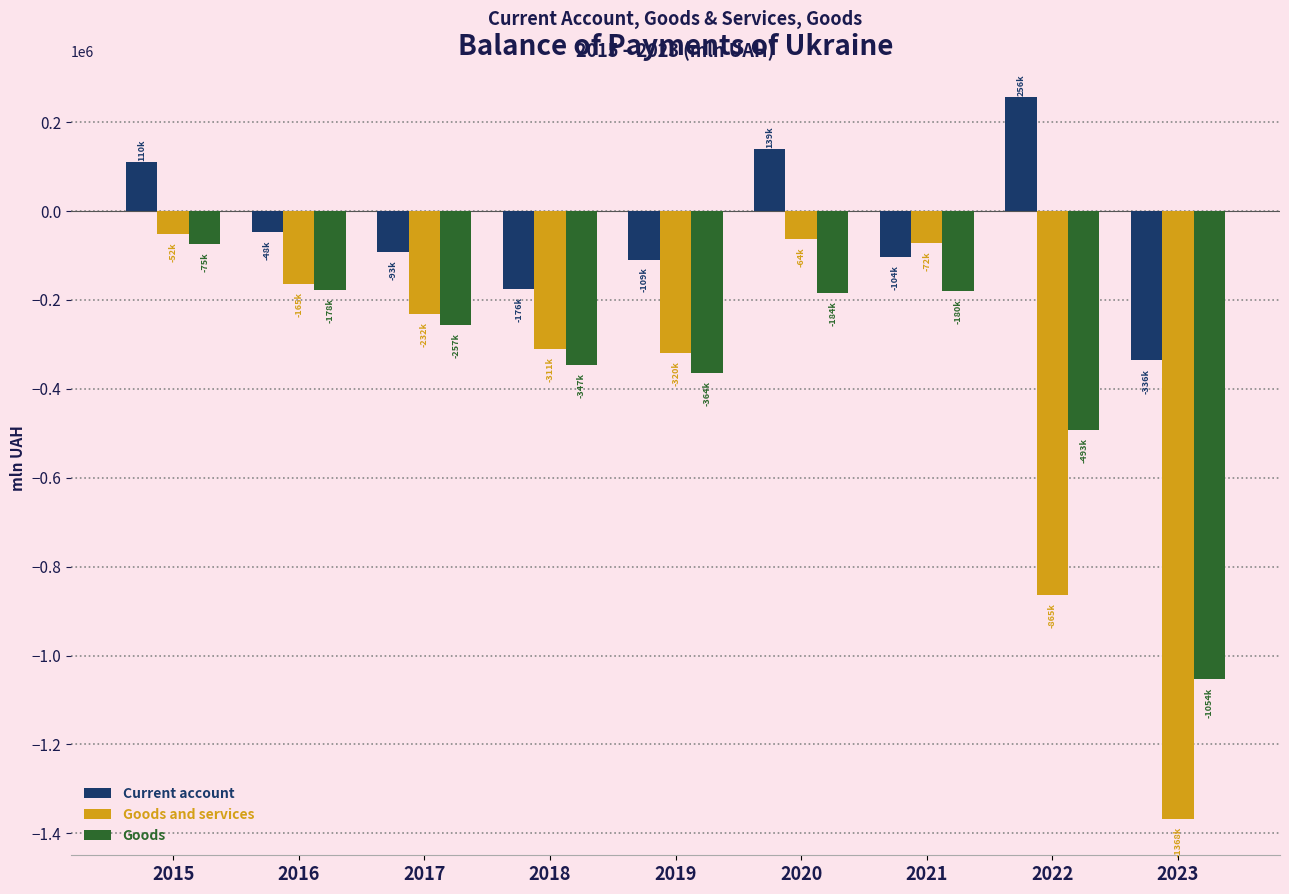

What is the sum of all Current account values?

-362179.9